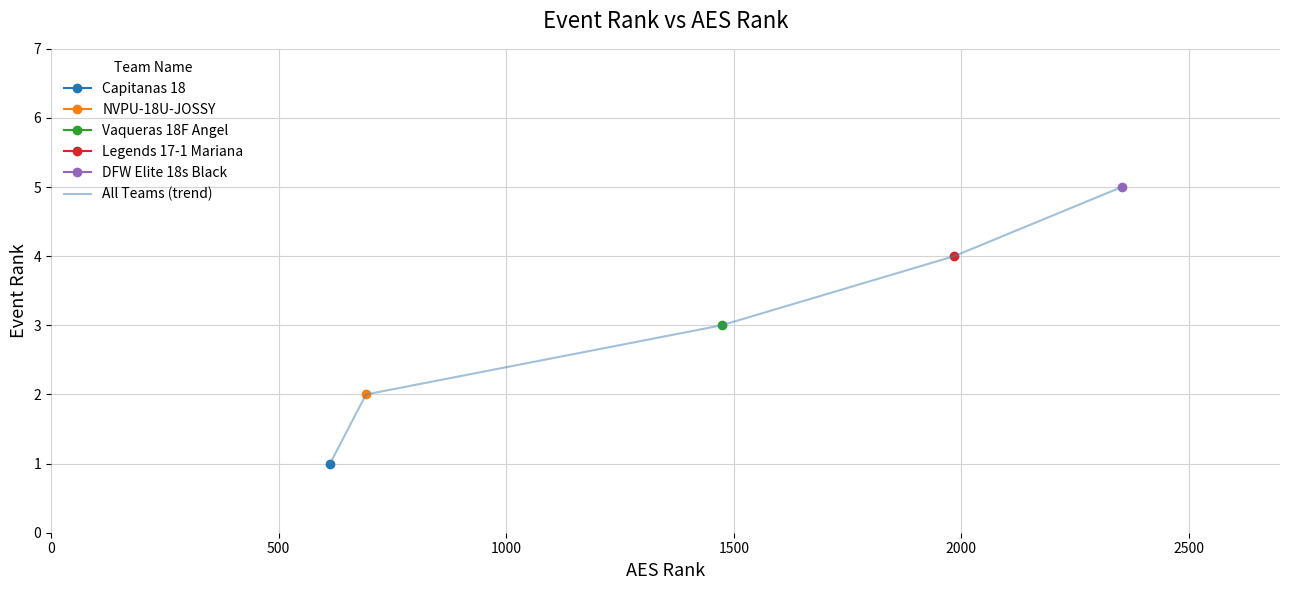

What is the sum of all values?

15